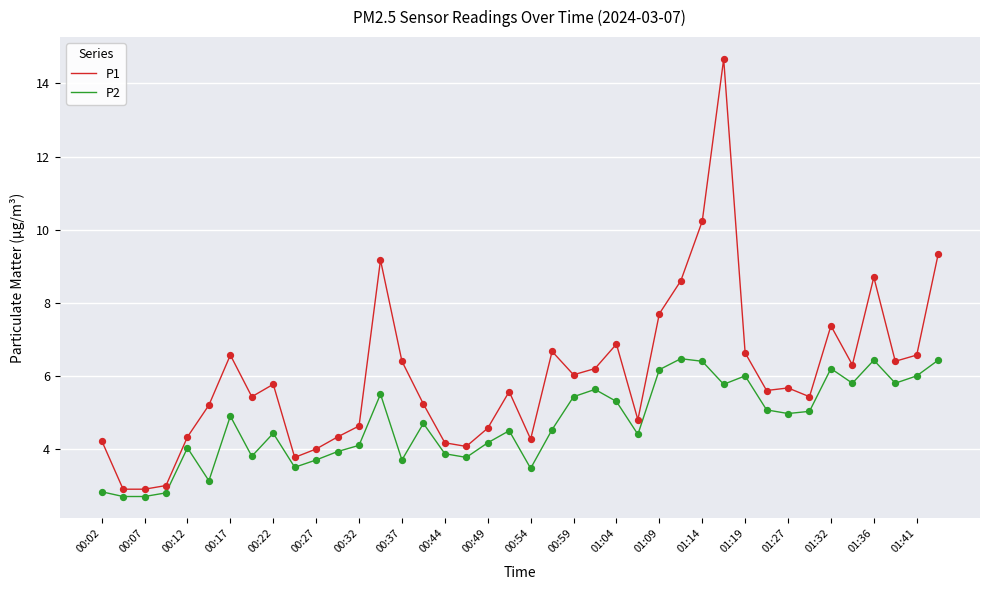

Which series has the widest spread of values?

P1